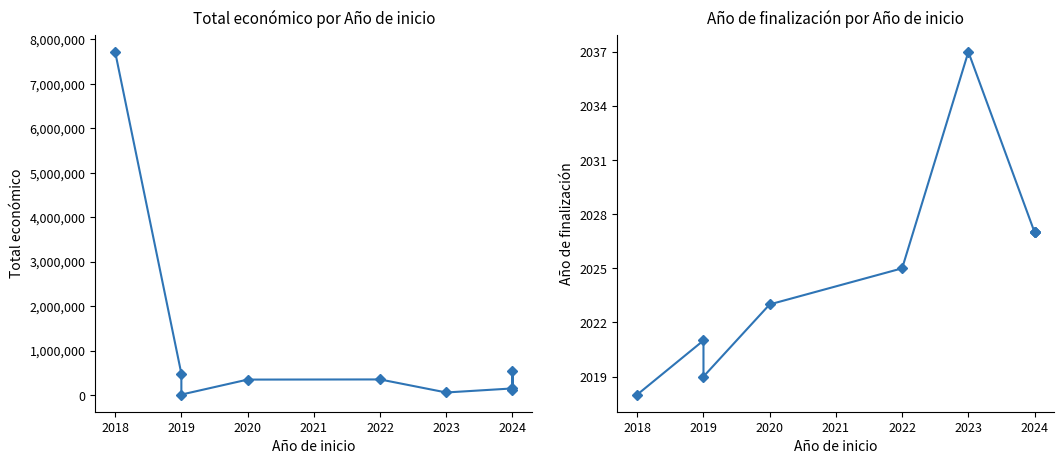

The value of Total económico at 2024 is 61327. True or false?

False